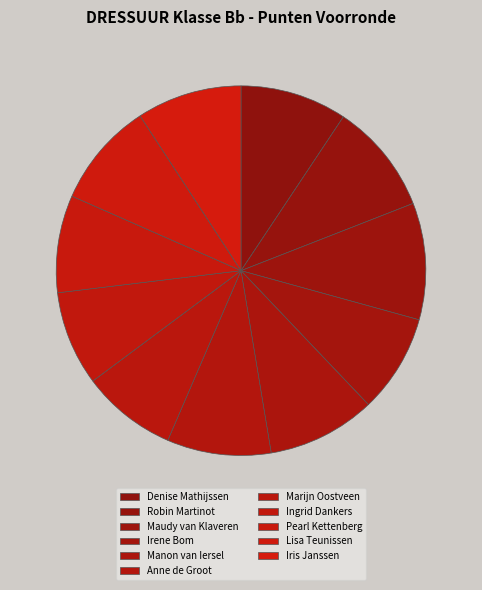

To the nearest percent, what is the combined percentage of Pearl Kettenberg and Irene Bom?

17%